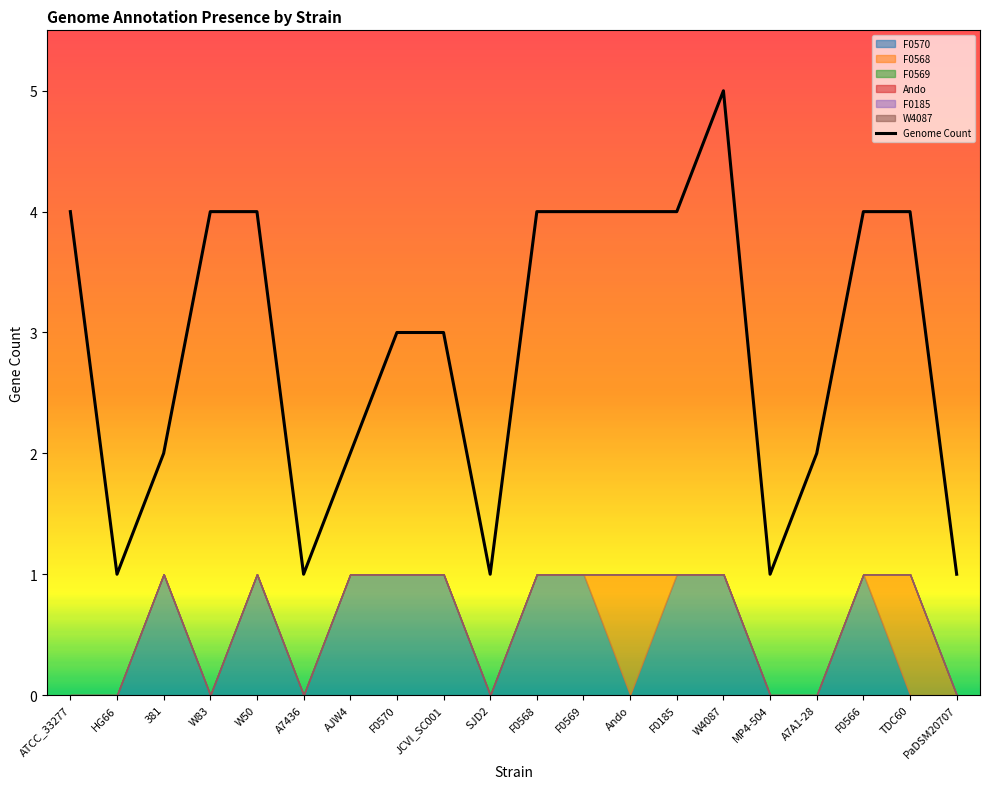

What is the difference between the values at W4087 and HG66?

4